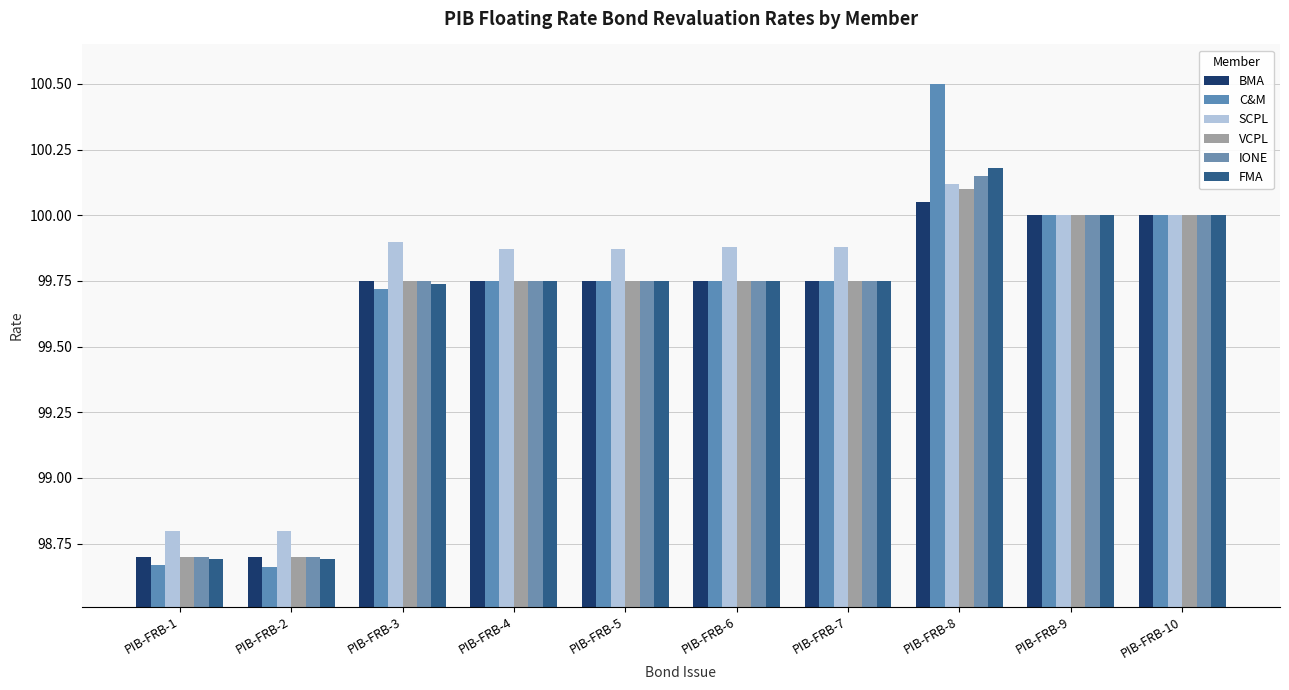

Which series has the largest total across all categories?

SCPL